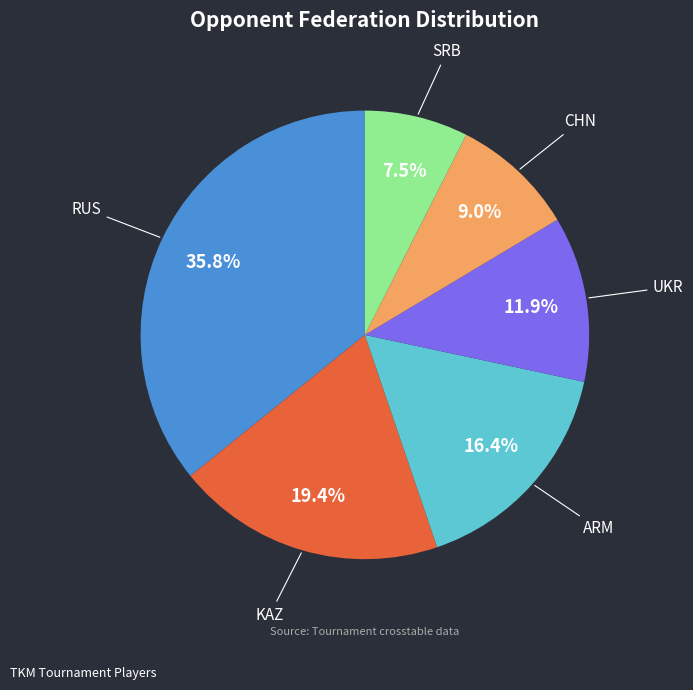

Does any single category account for the majority?

No